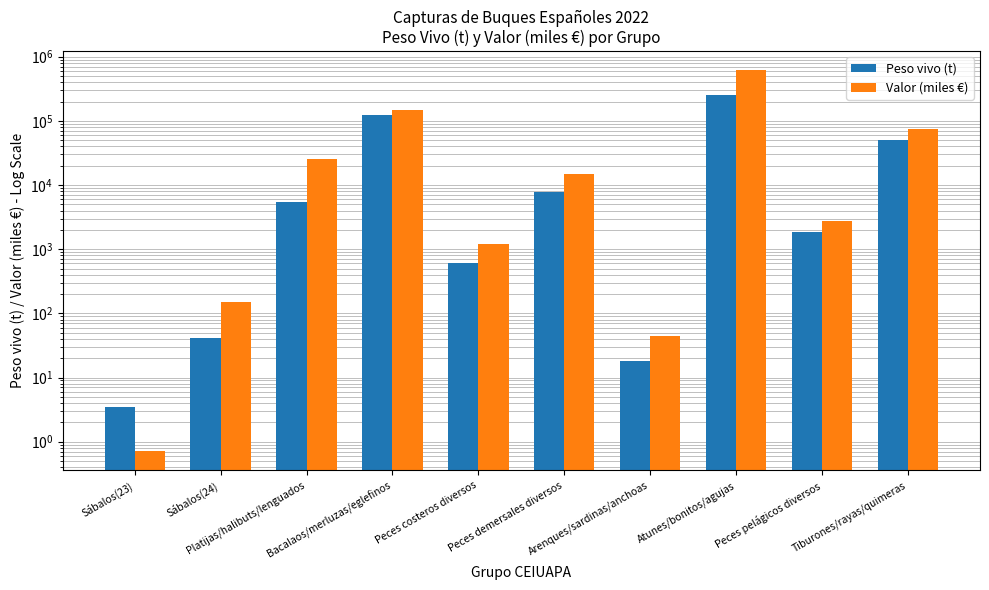

At which label does Peso vivo (t) first exceed 5421?

Platijas/halibuts/lenguados